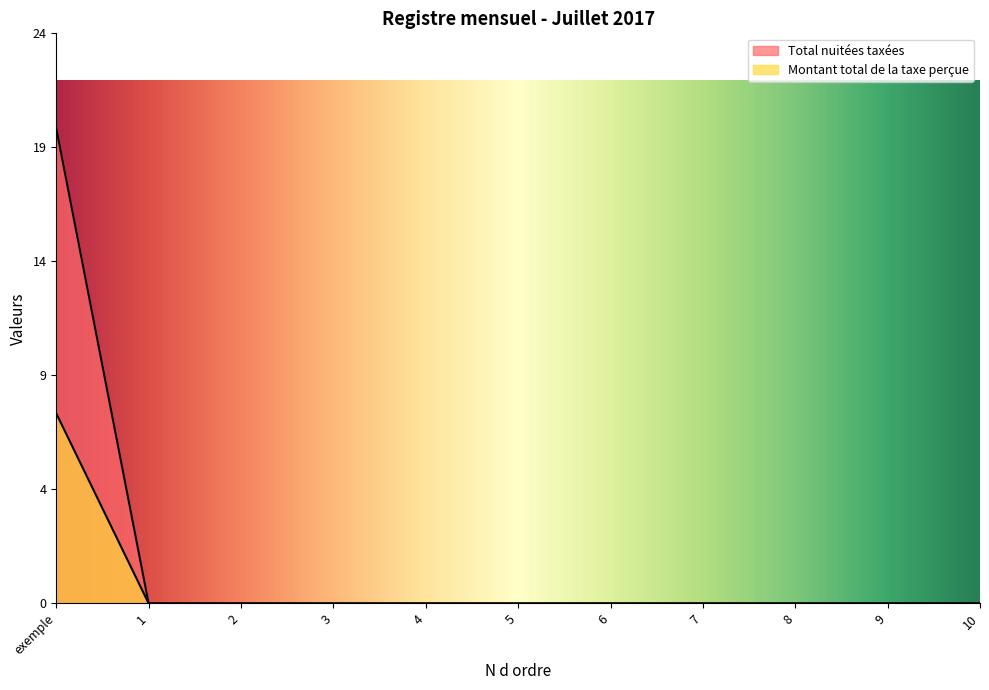

At which label is Total nuitees taxees closest to 4?

exemple